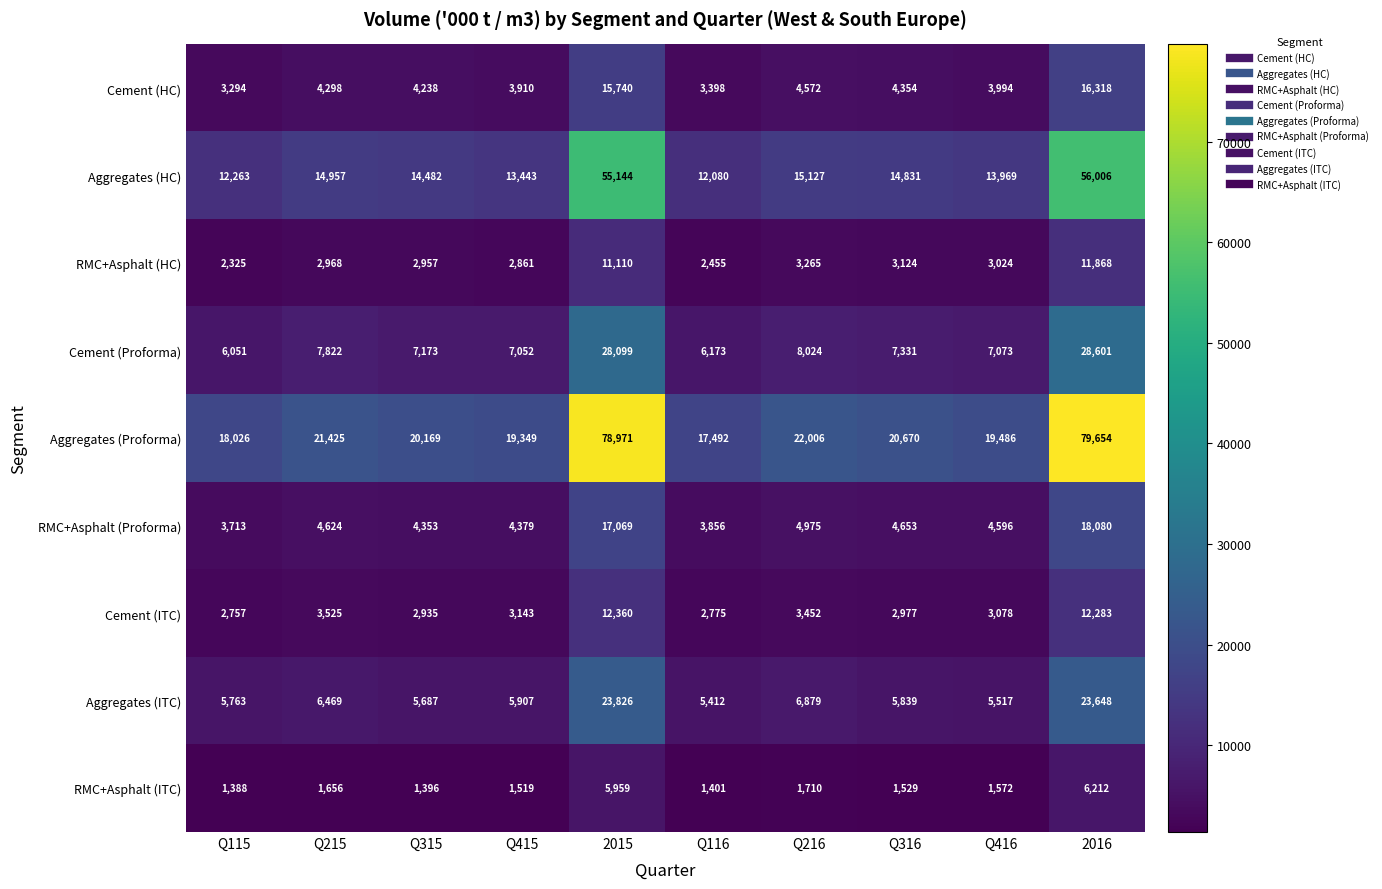

List the series in order of their peak value, lowest first.

RMC+Asphalt (ITC), RMC+Asphalt (HC), Cement (ITC), Cement (HC), RMC+Asphalt (Proforma), Aggregates (ITC), Cement (Proforma), Aggregates (HC), Aggregates (Proforma)